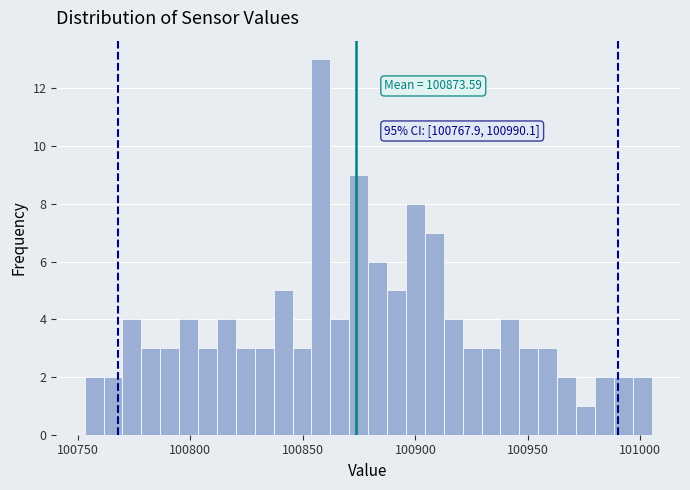

Around what value on the x-axis is the tallest bar? Give the approximate position of its centre, as read against the axis.

100860